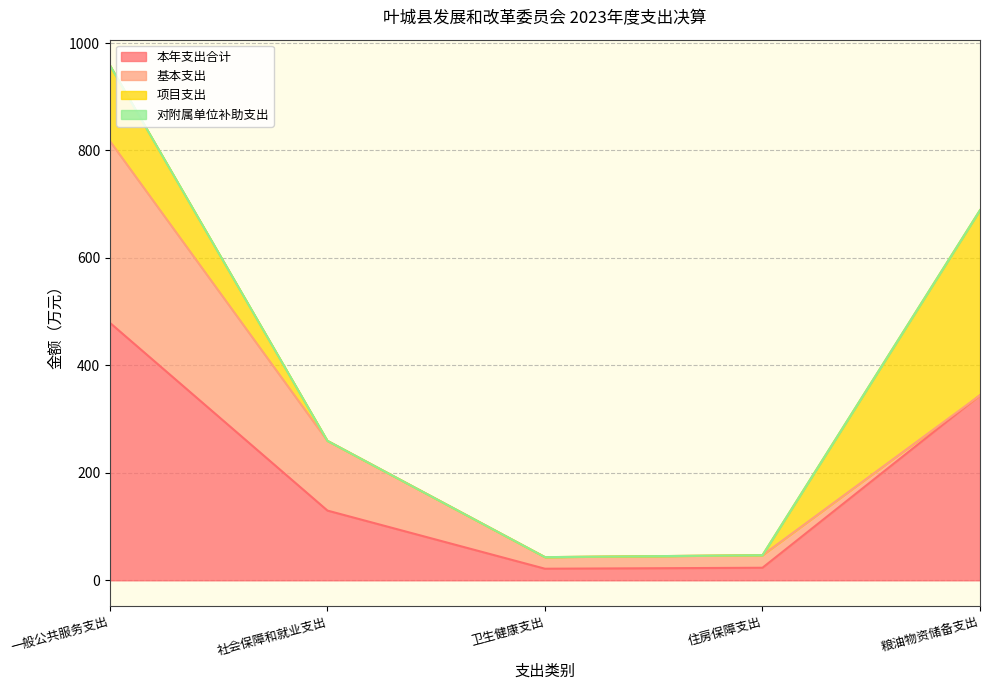

Count the number of categories in the chart.

5